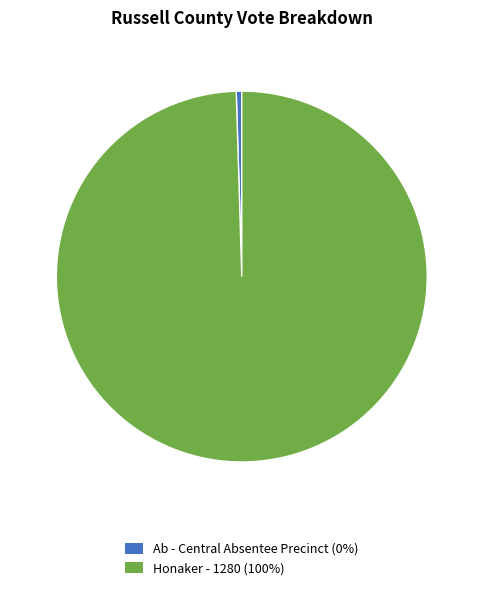

Does Ab - Central Absentee Precinct (0%) represent more than half of the total?

No